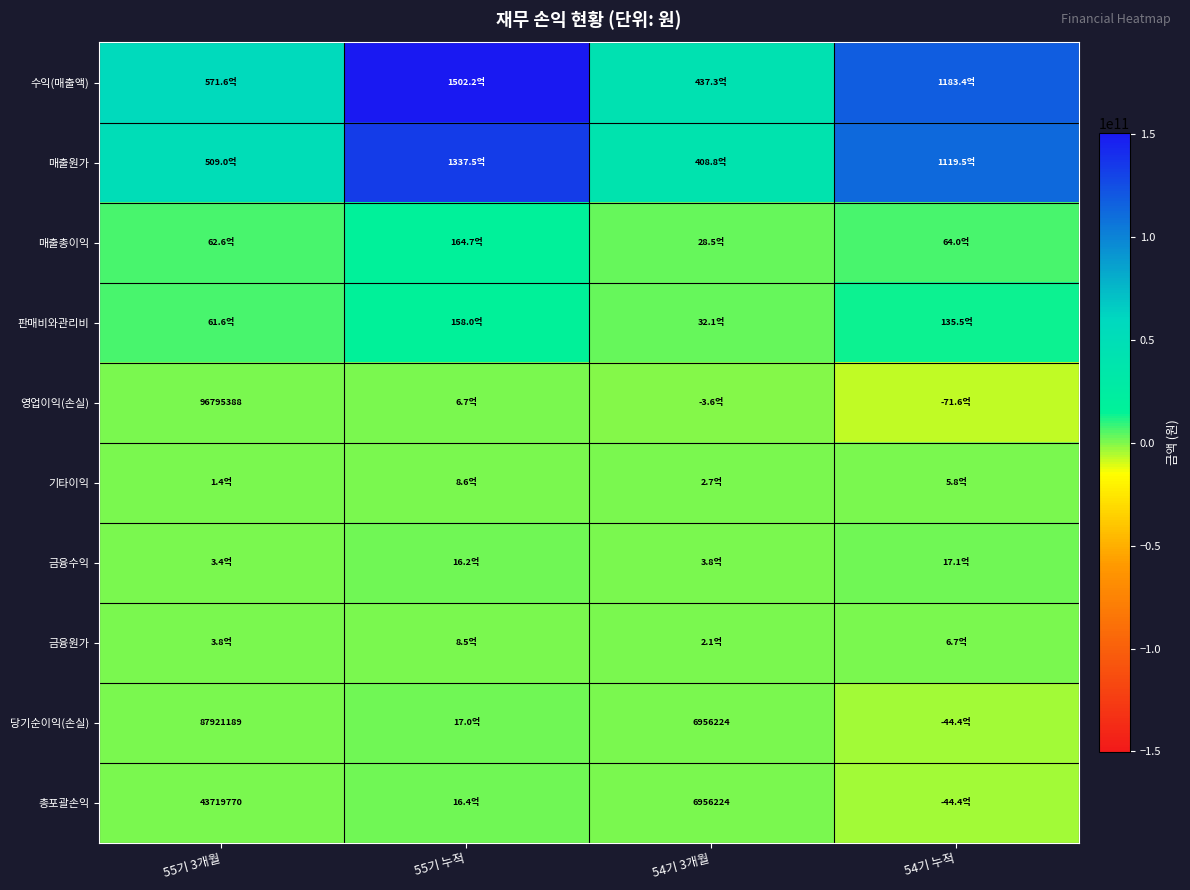

The value of 영업이익(손실) at 55기 3개월 is 96795388. True or false?

True